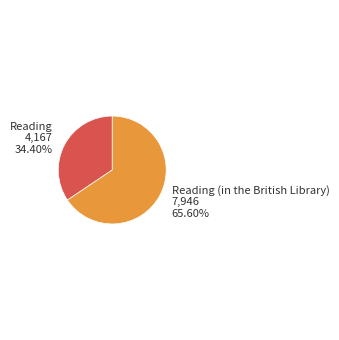

Does any single category account for the majority?

Yes